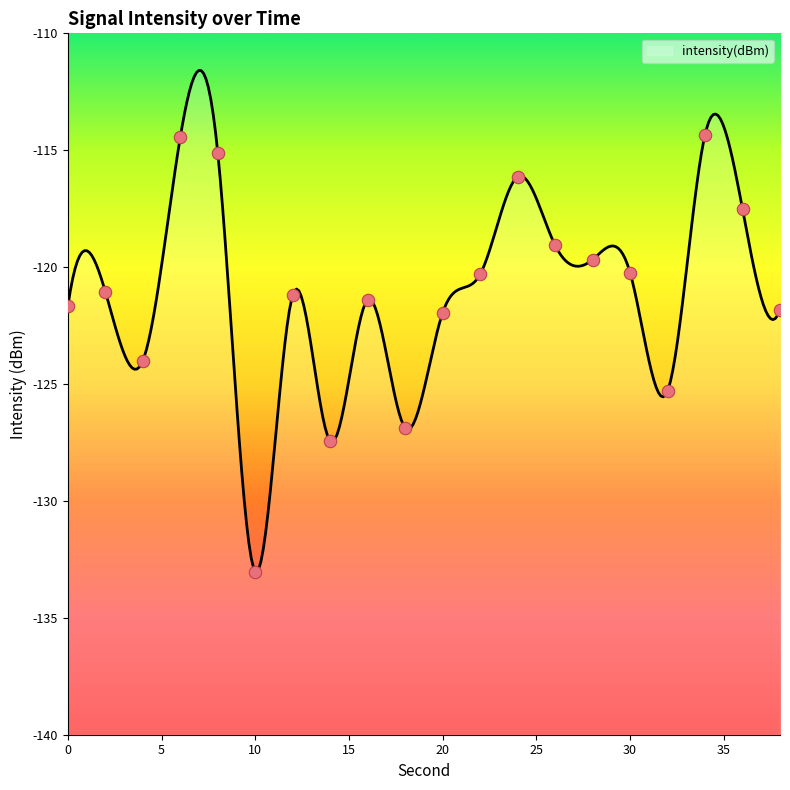

What is the change in value from 6 to 28?

-5.2